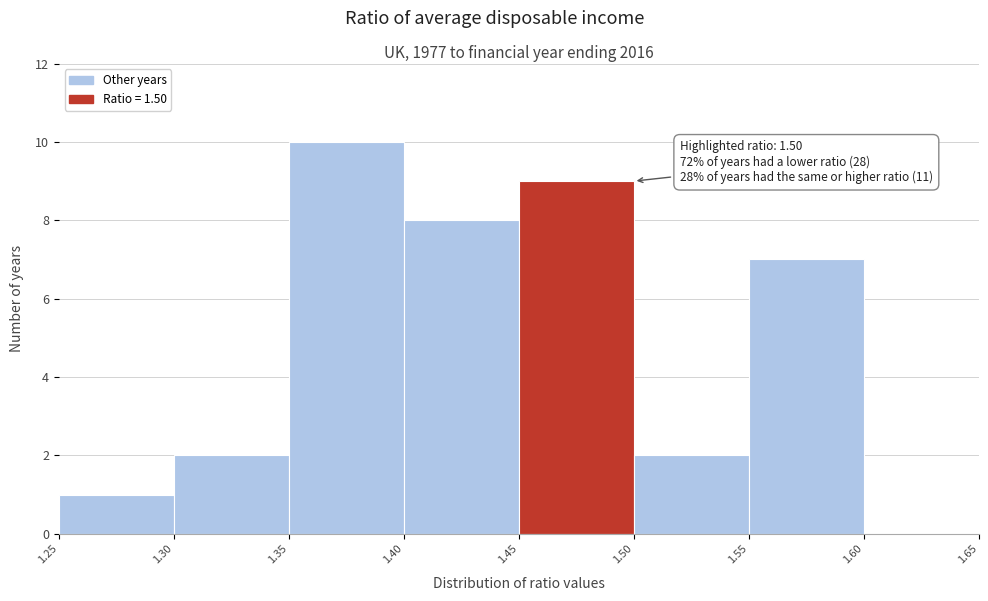

Which range on the x-axis has the tallest bar?

1.35 to 1.40